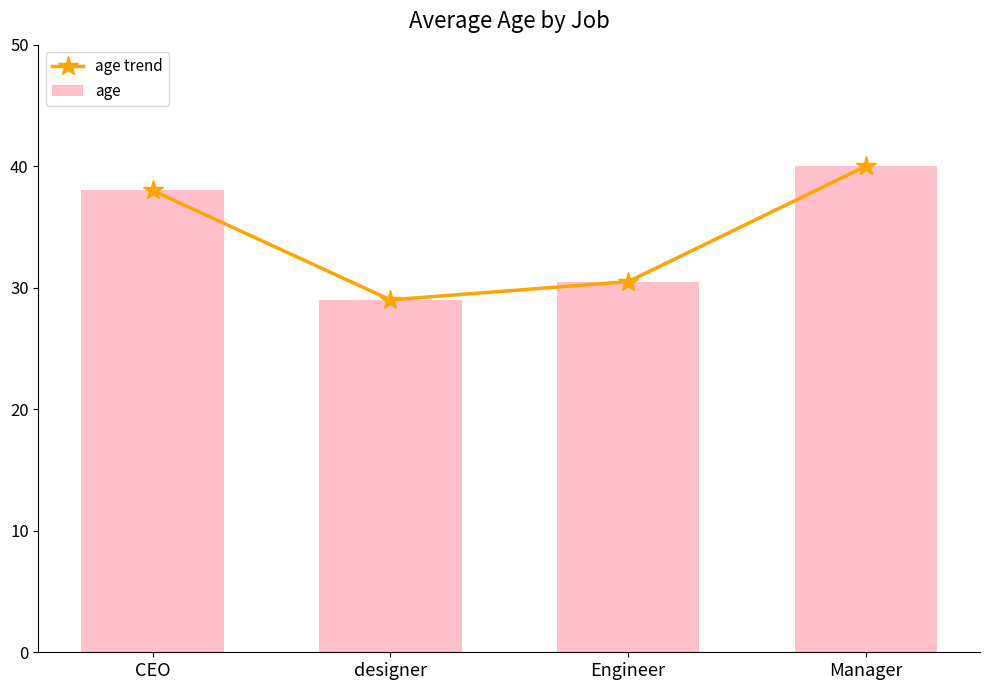

What is the label of the 4th bar from the left?

Manager